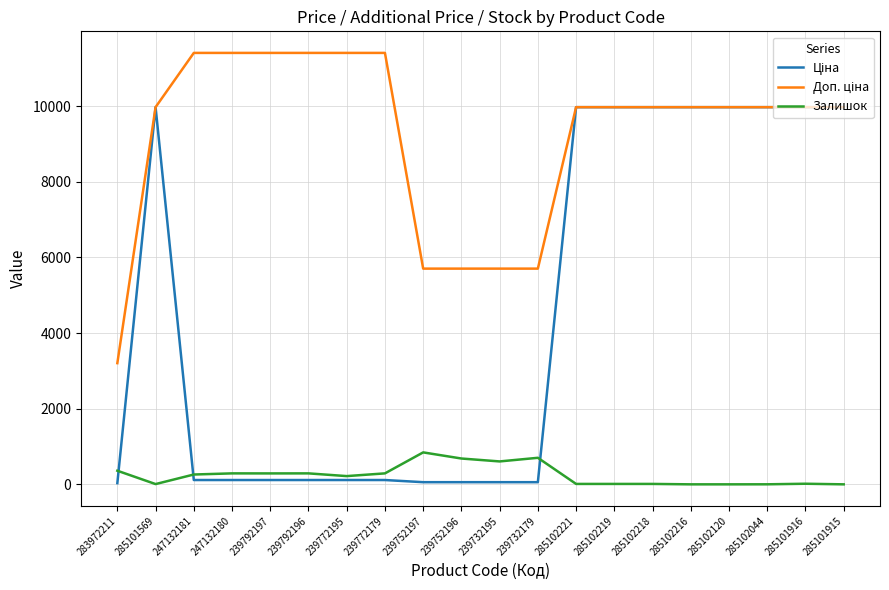

What is the difference between the highest and lowest values at 285102120?

9975.0